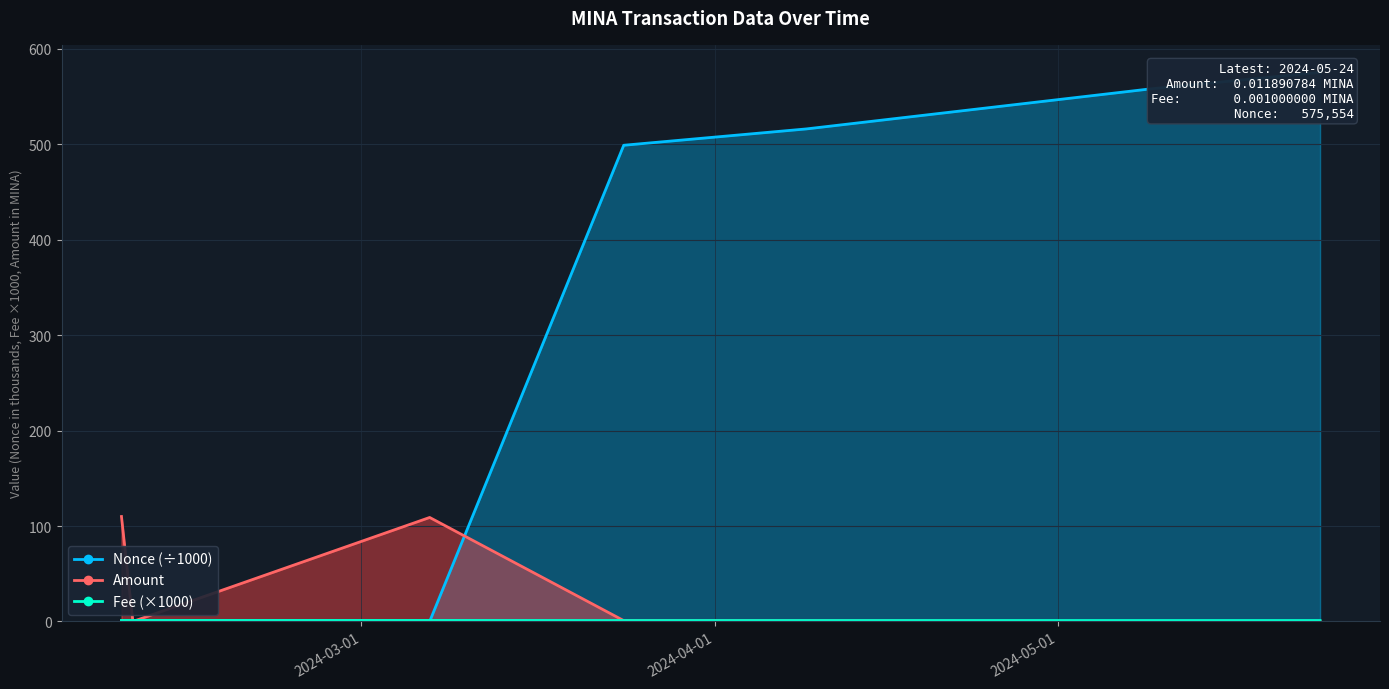

Which has a higher value, 2024-04-09 or 2024-05-24?

2024-04-09